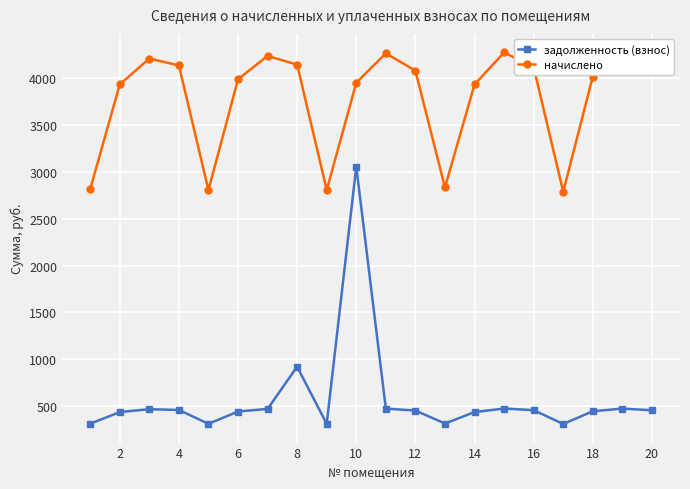

In начислено, how many points are lower than both neighbors (excluding endpoints)?

4